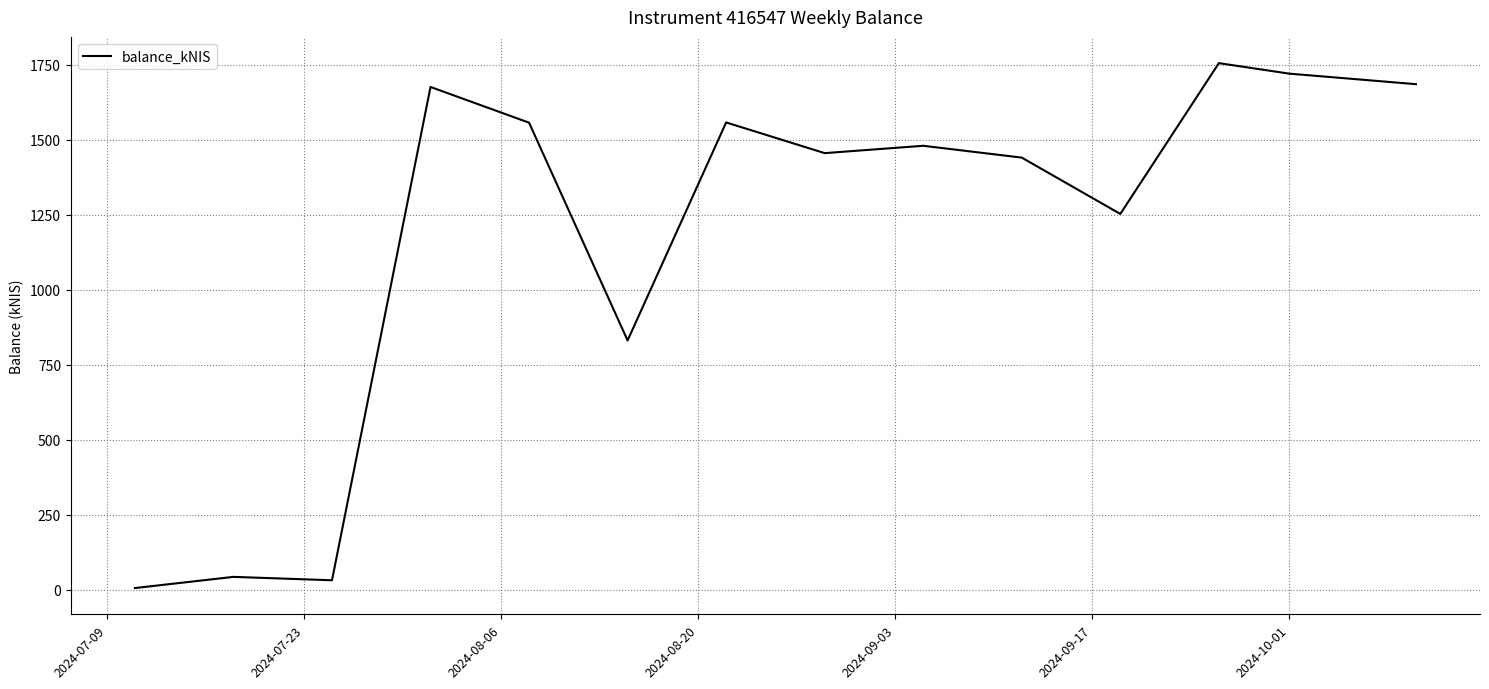

What is the greatest value displayed?

1754.8